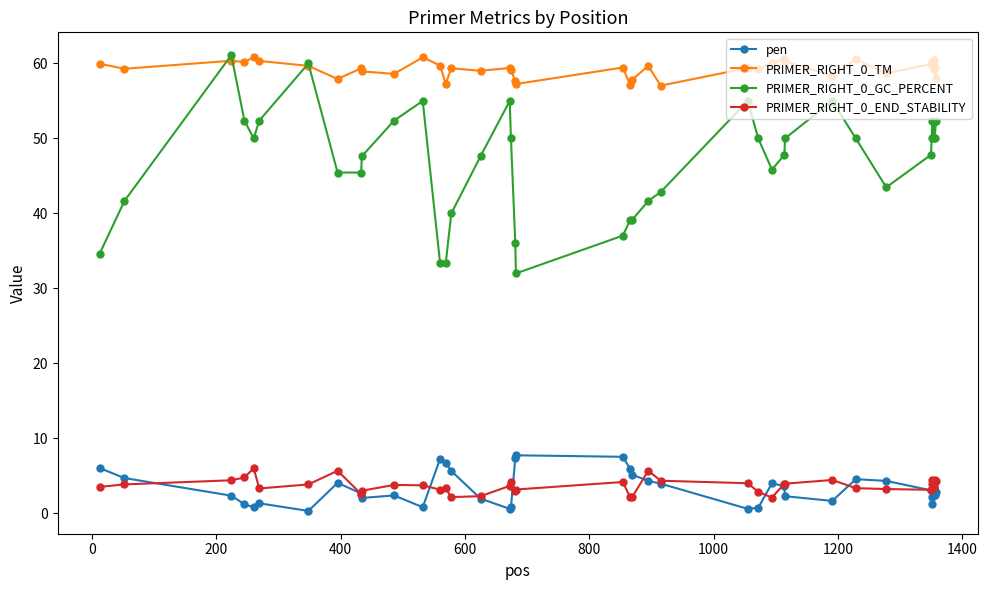

Which series has the largest range (max minus min)?

PRIMER_RIGHT_0_GC_PERCENT